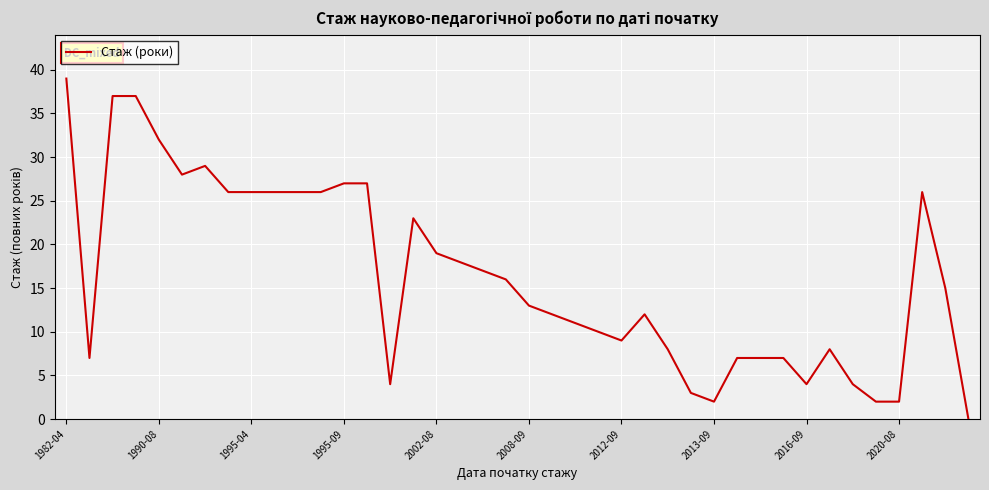

What is the greatest value displayed?

39